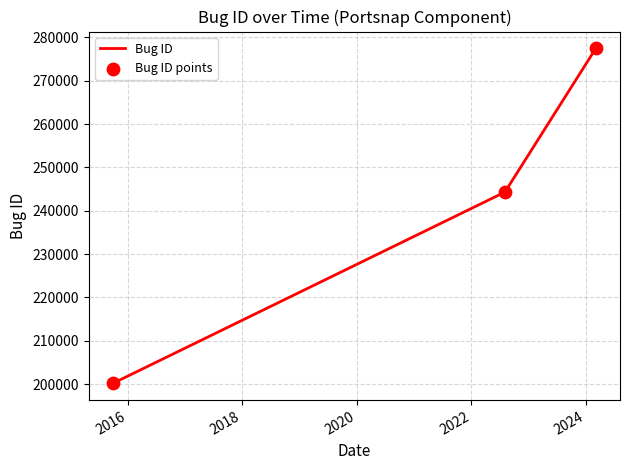

What is the difference between the maximum and second lowest values?

33192